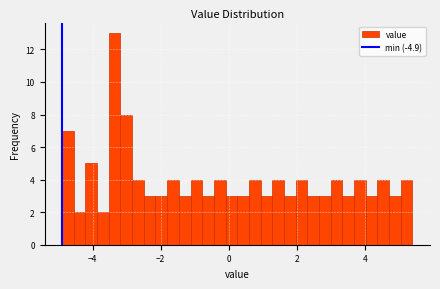

Read against the x-axis, roughly where is the centre of the tallest bar?

-3.4